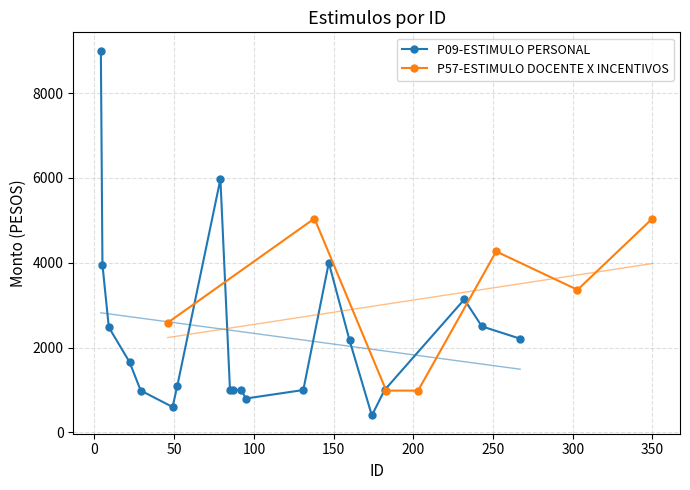

What is the greatest value displayed?

9000.0